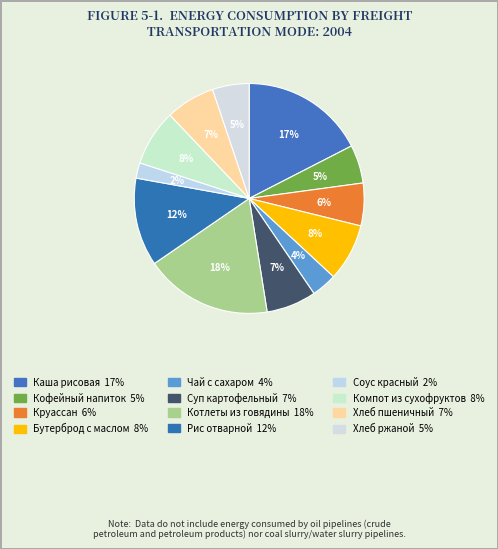

How many segments does this pie chart have?

12